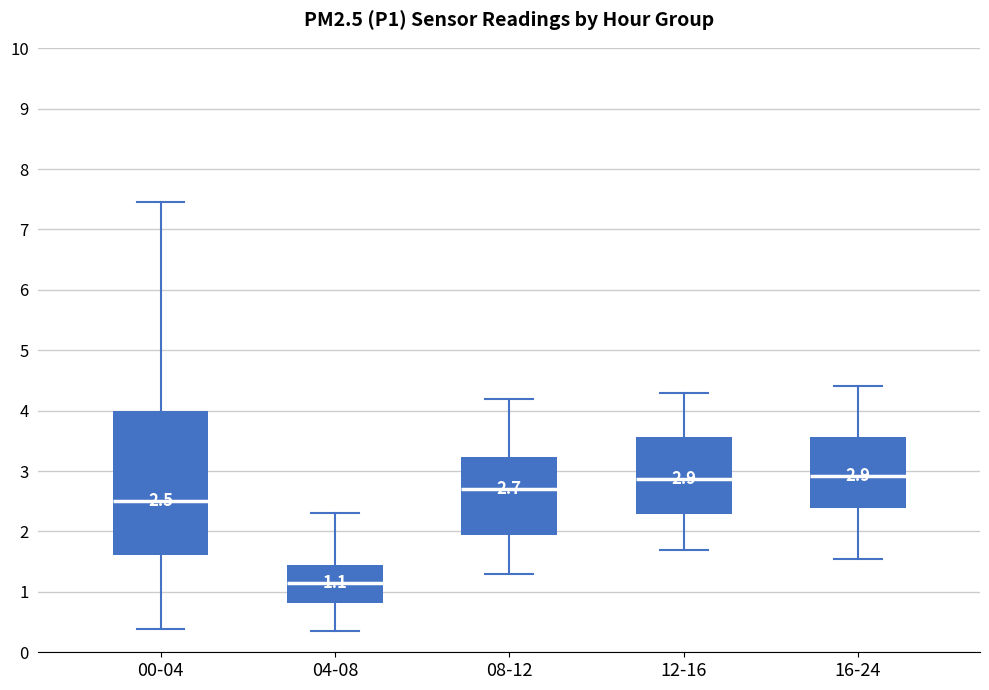

Comparing the boxes themselves (not the whiskers), which one is the tallest?

00-04